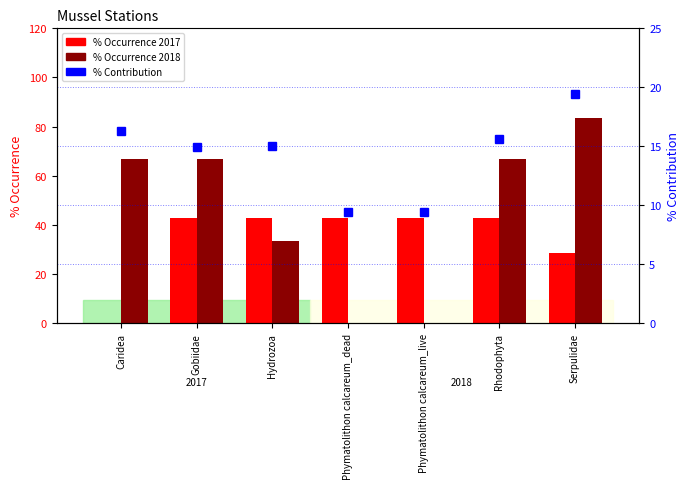

The % Contribution series shows 3.1 at Phymatolithon calcareum_dead. True or false?

False